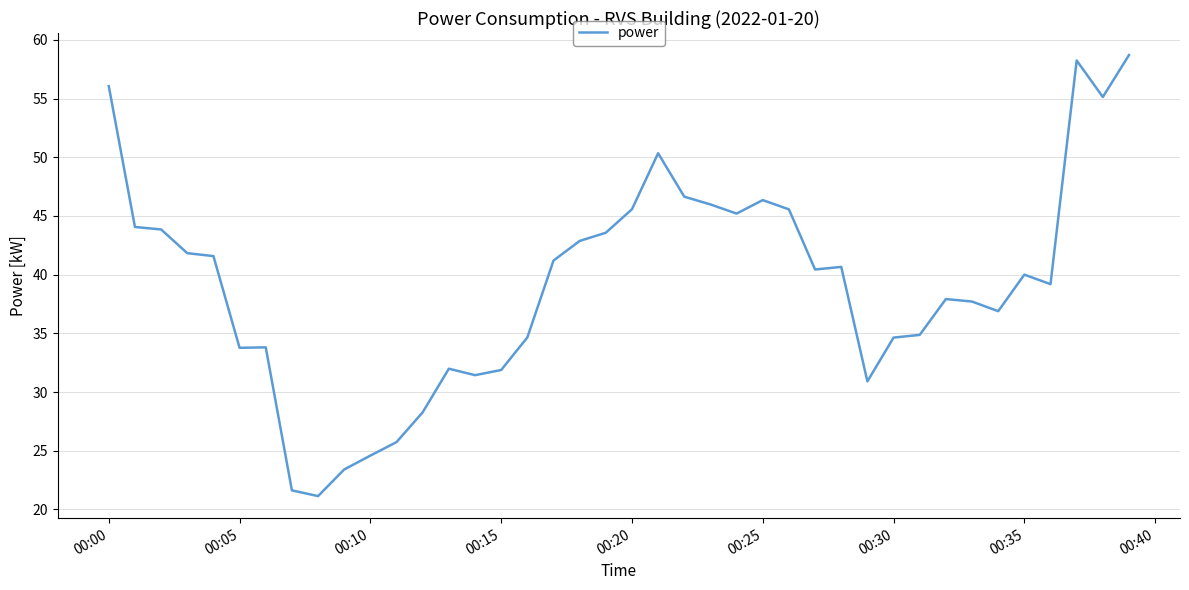

What is the difference between the maximum and minimum values?

37.6